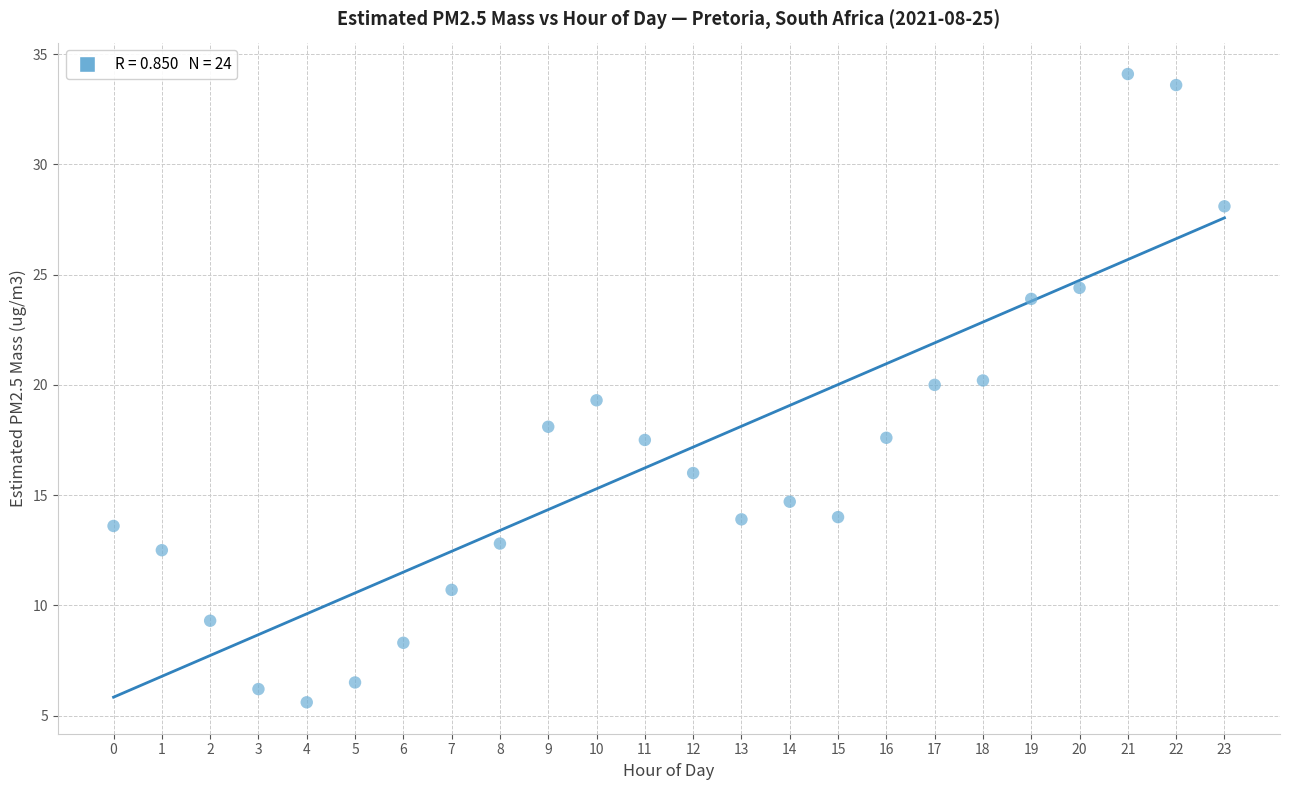

What is the range of Y values (max minus min)?

28.5